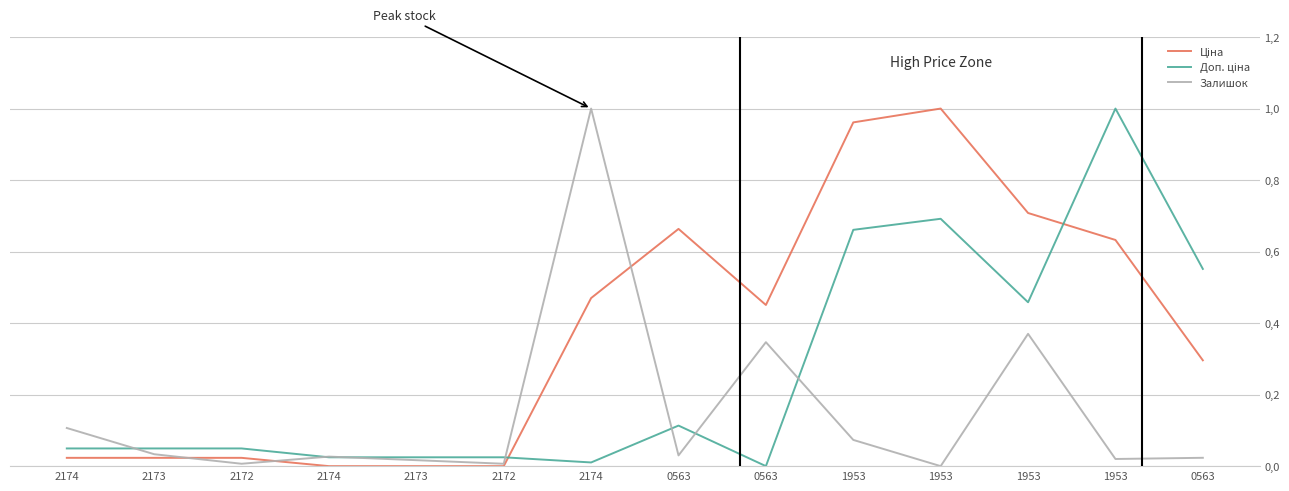

Rank the series at 2174 from lowest to highest value.

Ціна, Доп. ціна, Залишок